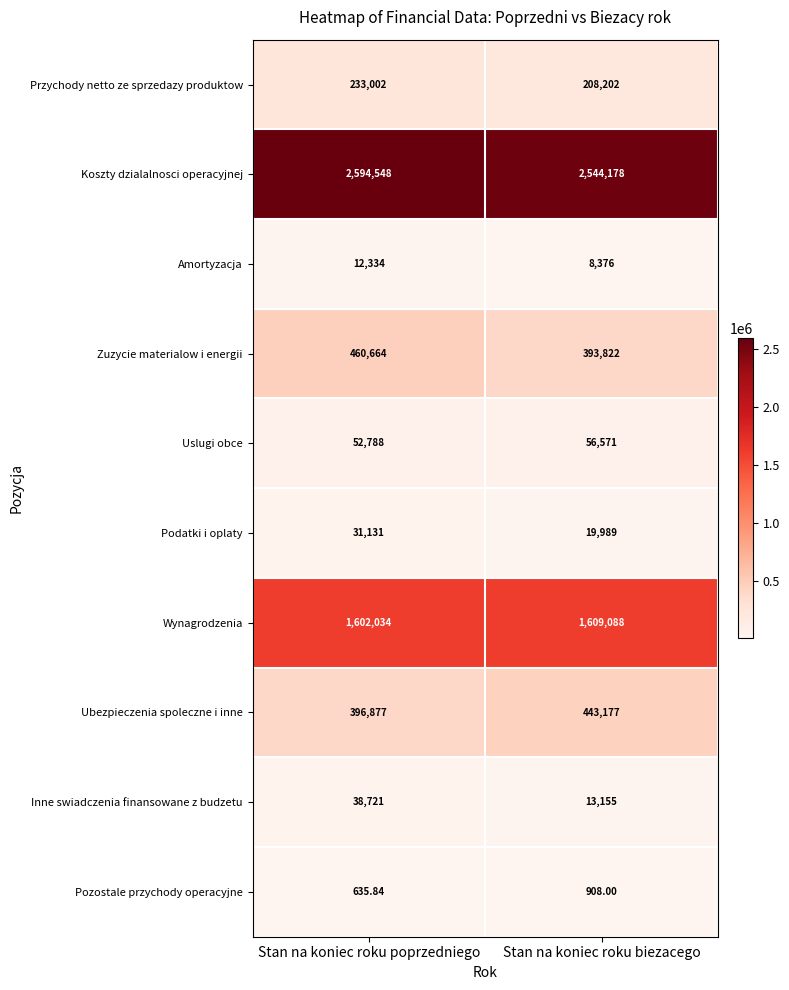

What is the smallest value displayed?

635.8